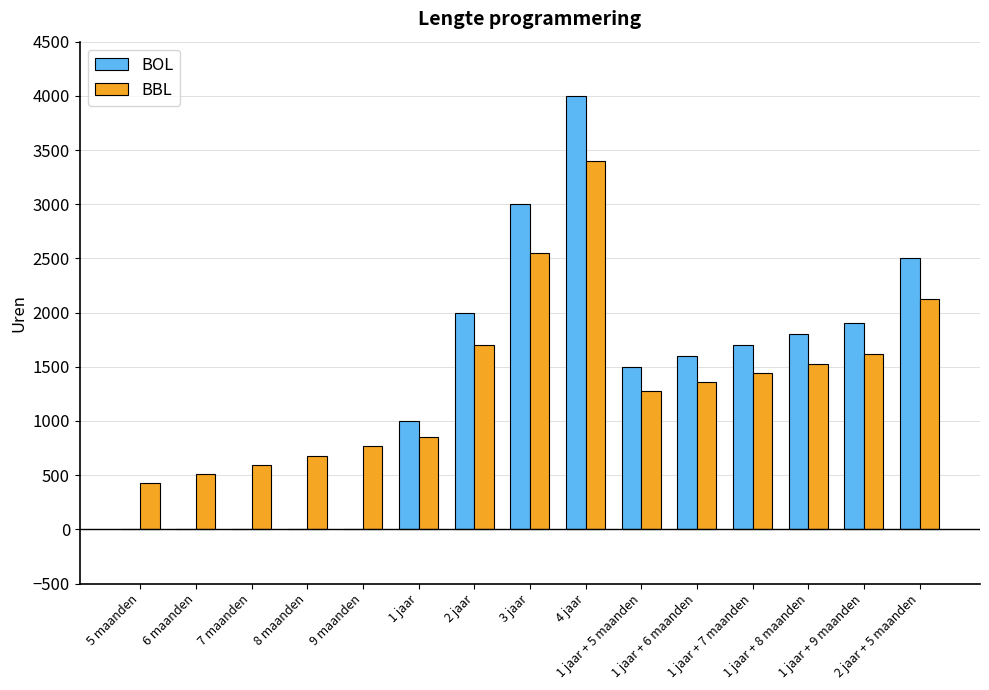

Reading right to left, extract all data points from this chart.

BOL: 2500	1900	1800	1700	1600	1500	4000	3000	2000	1000	0	0	0	0	0
BBL: 2125	1615	1530	1445	1360	1275	3400	2550	1700	850	765	680	595	510	425